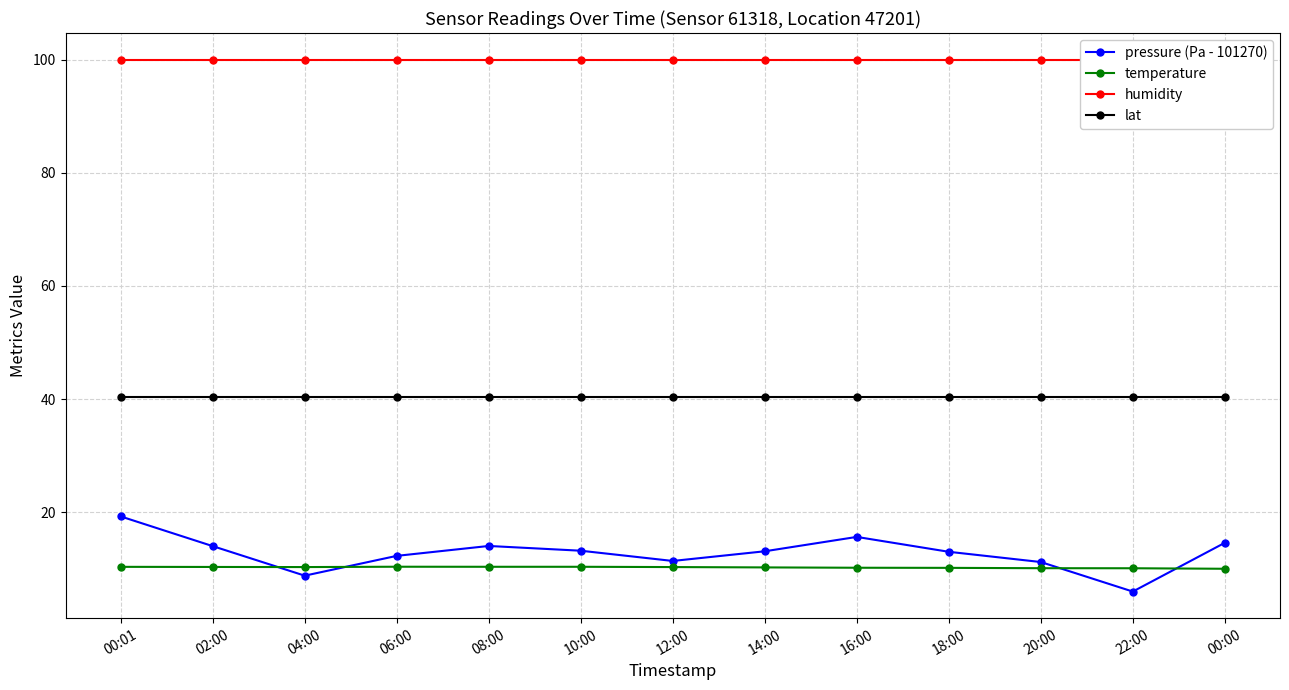

At which category does the chart reach its peak across all series?

00:01